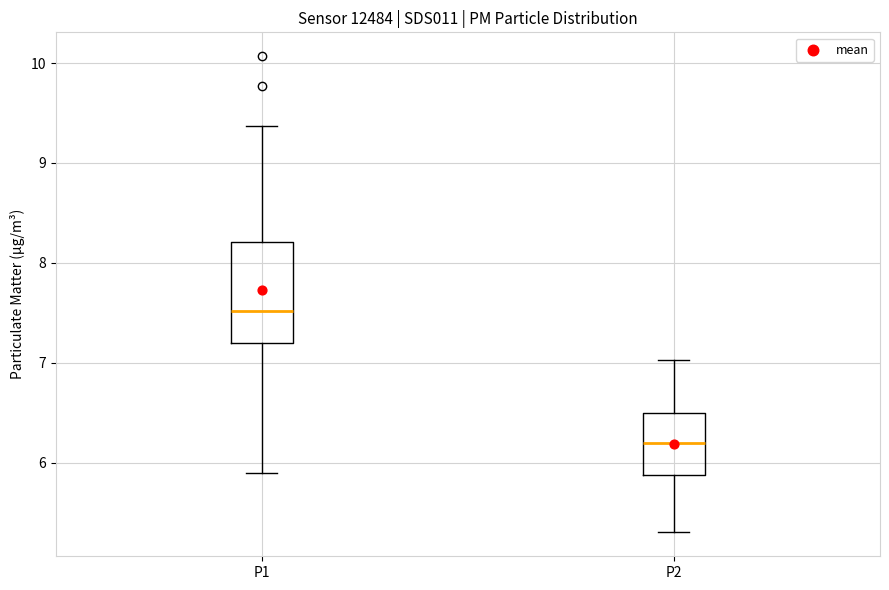

Reading left to right, transcribe this box plot: for each box, give where its median line is, the range the box spans, and where its two whiskers end, as read against the y-axis. The values are not printed on the chart, so give them approximately, as read against the axis.

P1: median 7.5, box 7.2 to 8.2, whiskers 5.9 to 9.4
P2: median 6.2, box 5.9 to 6.5, whiskers 5.3 to 7.0